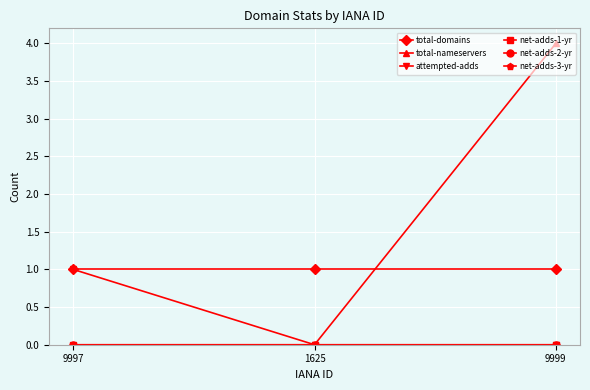

How many lines are shown in the chart?

6